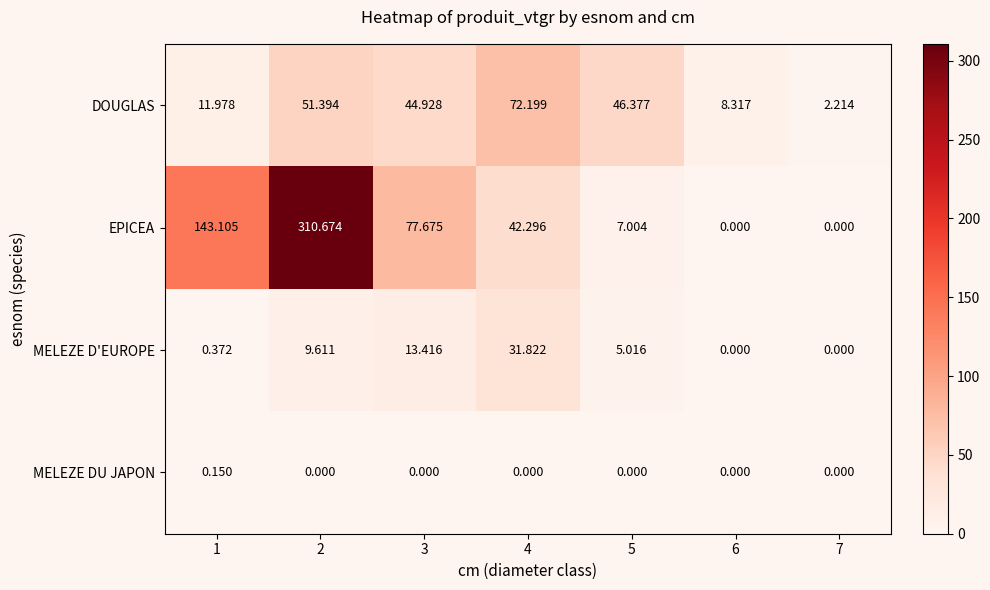

What is the spread (max minus min) of values at 3?

77.7